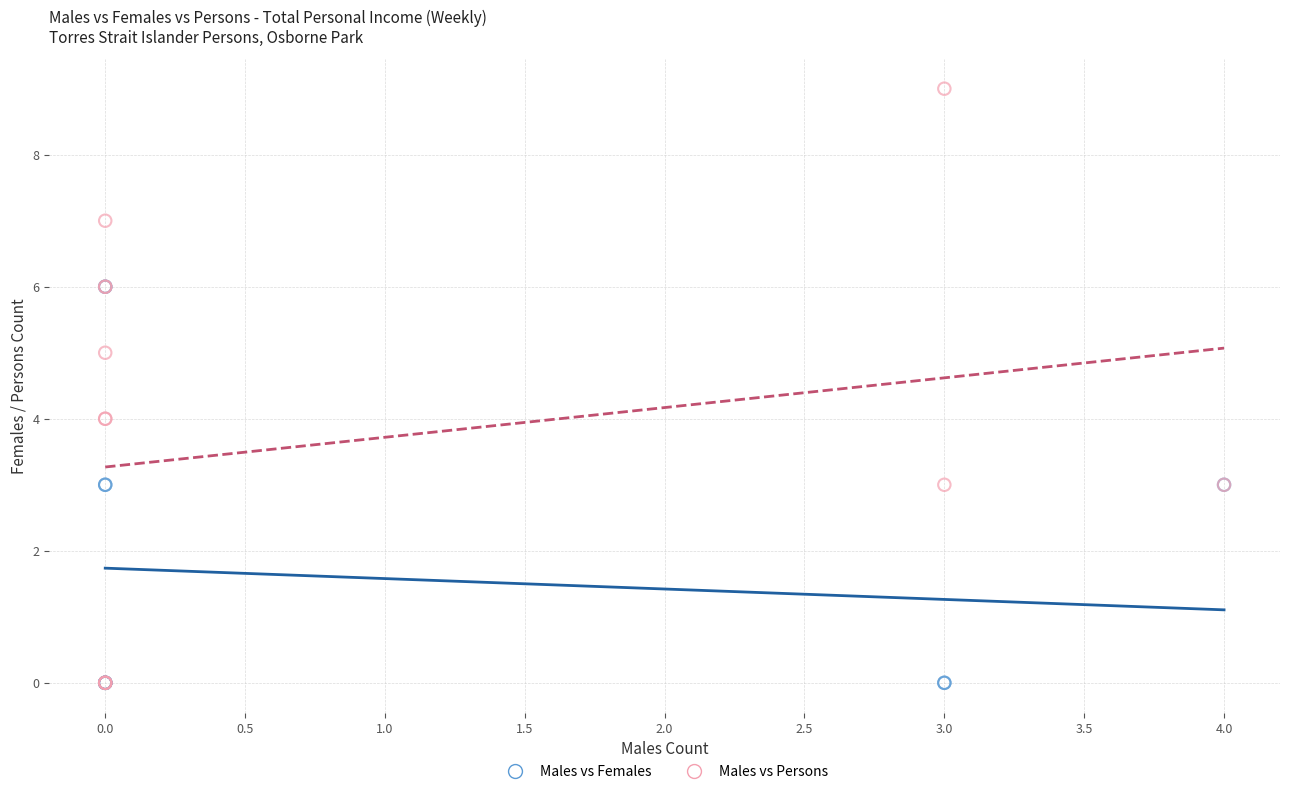

Which series has the widest spread of Y values?

Males vs Persons